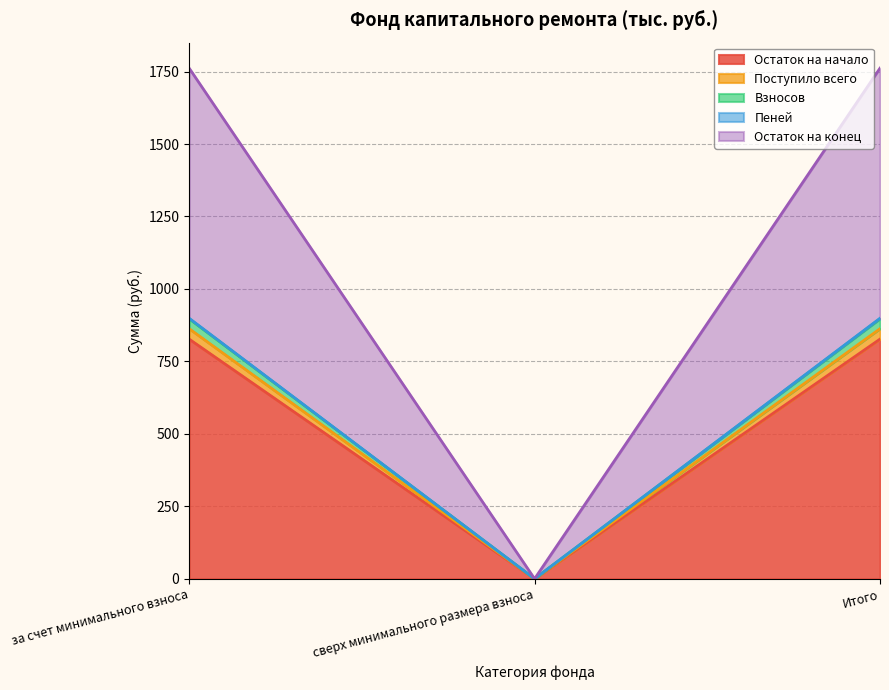

What is the highest value of the Остаток на начало series?

826.9